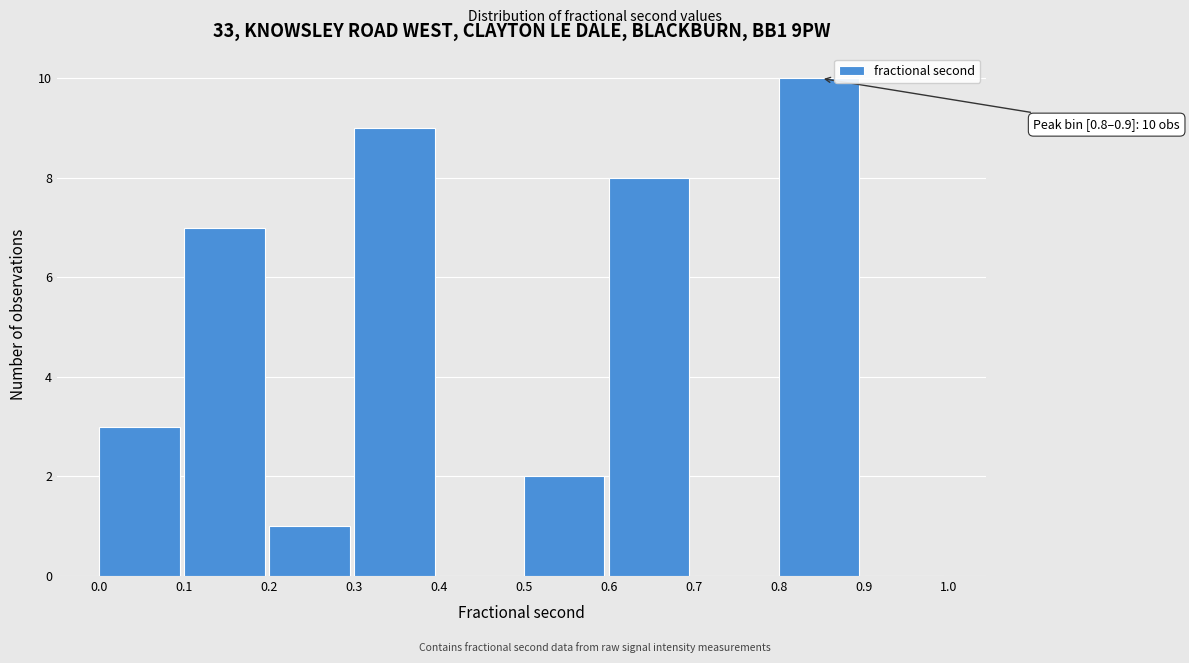

Which range on the x-axis has the tallest bar?

0.8 to 0.9